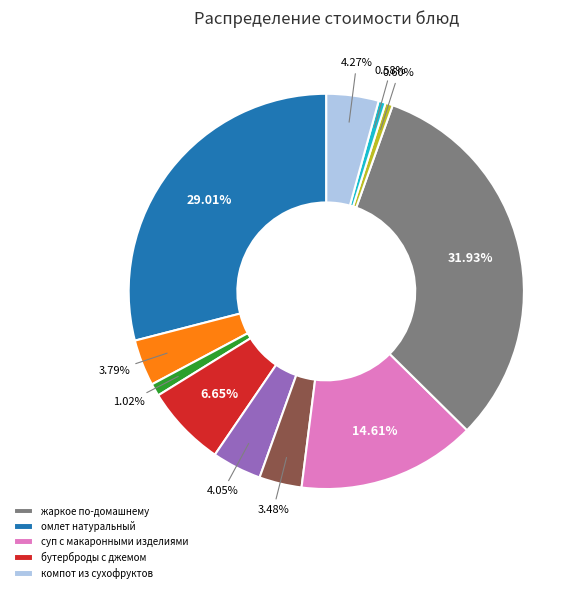

Is there a majority slice in this chart?

No